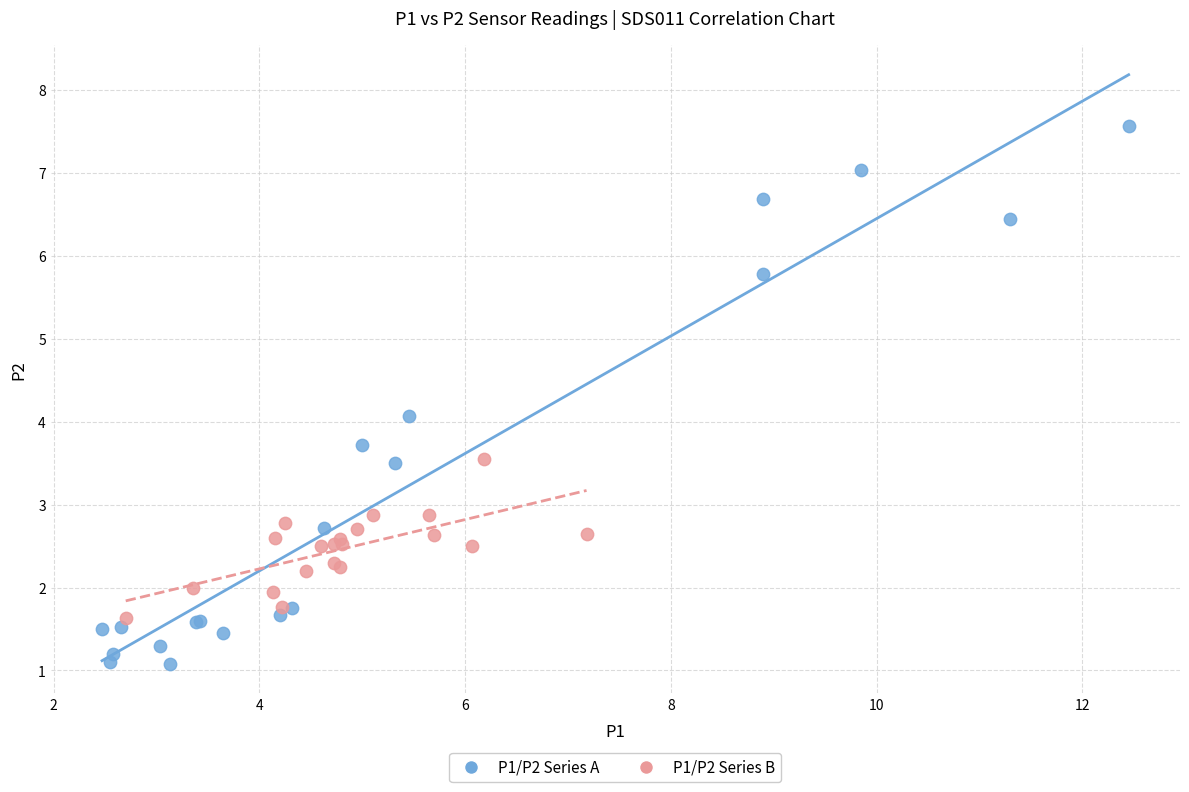

What are all the series names shown in the legend?

P1/P2 Series A, P1/P2 Series B